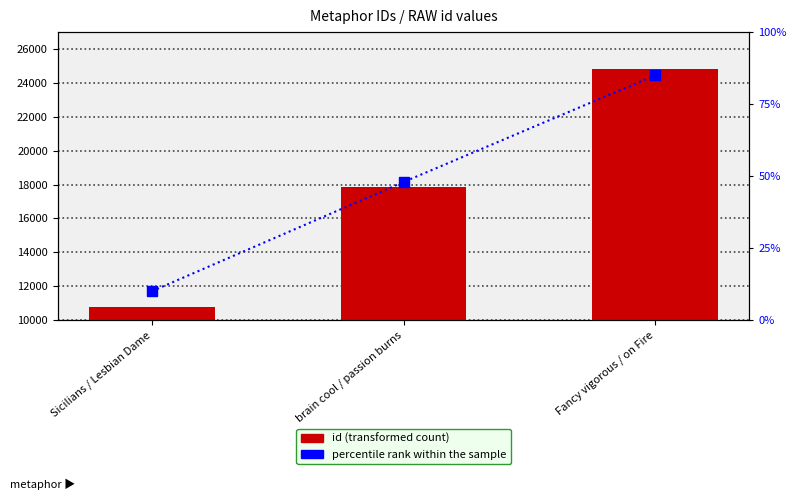

Which category has the lowest value across all series?

Sicilians / Lesbian Dame